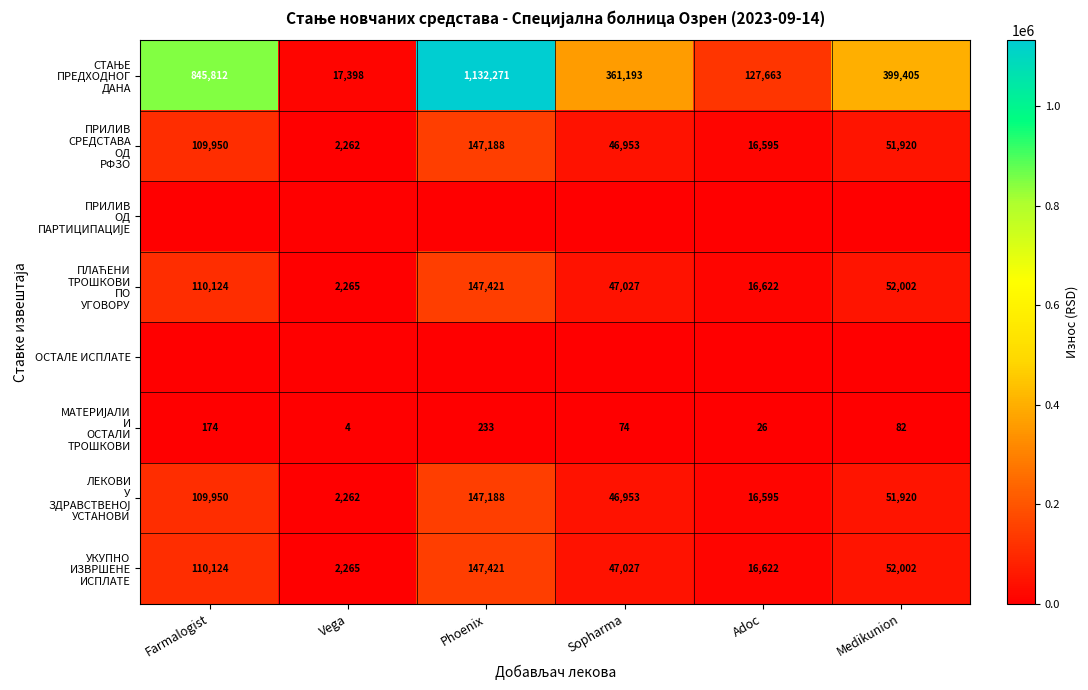

Which series has the widest spread of values?

СТАЊЕ ПРЕДХОДНОГ ДАНА